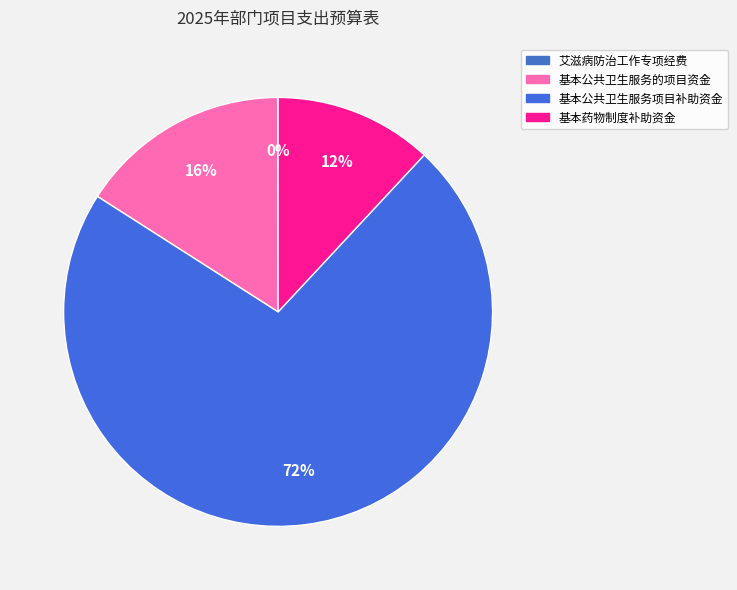

To the nearest percent, what is the difference between the 基本公共卫生服务项目补助资金 and 基本公共卫生服务的项目资金 slice percentages?

56%